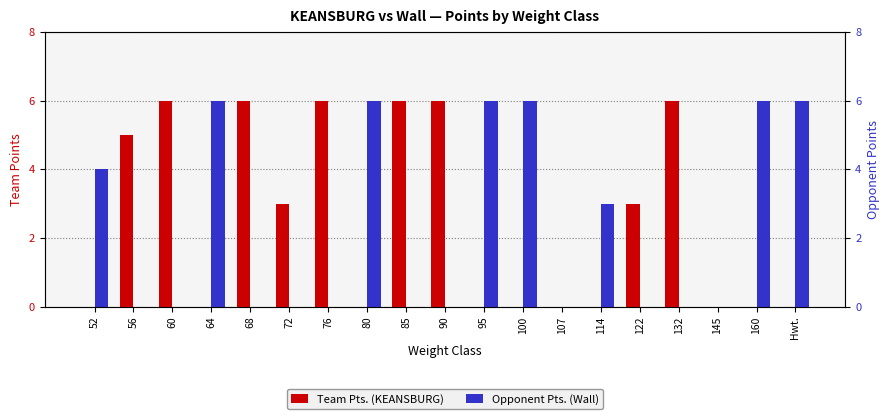

Which has a higher value, 122 or 60?

60